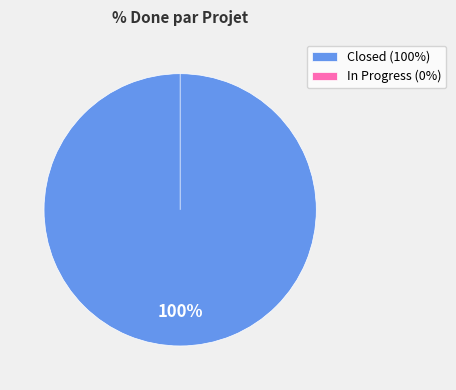

Does 2285 account for over 50% of the chart?

No